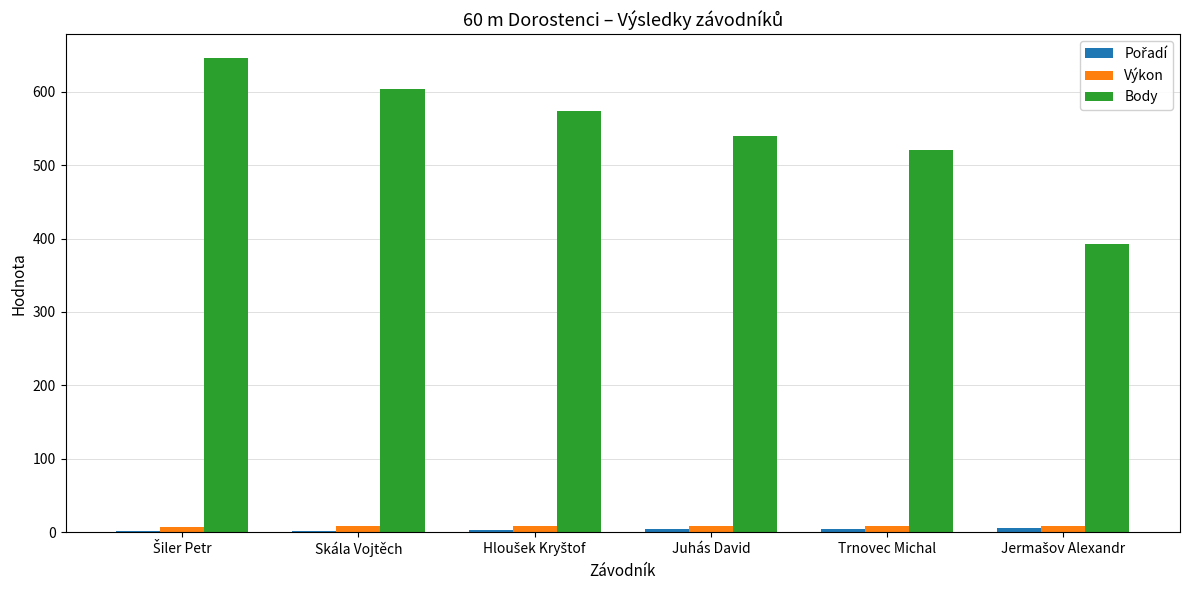

What is the maximum value shown in the chart?

646.0